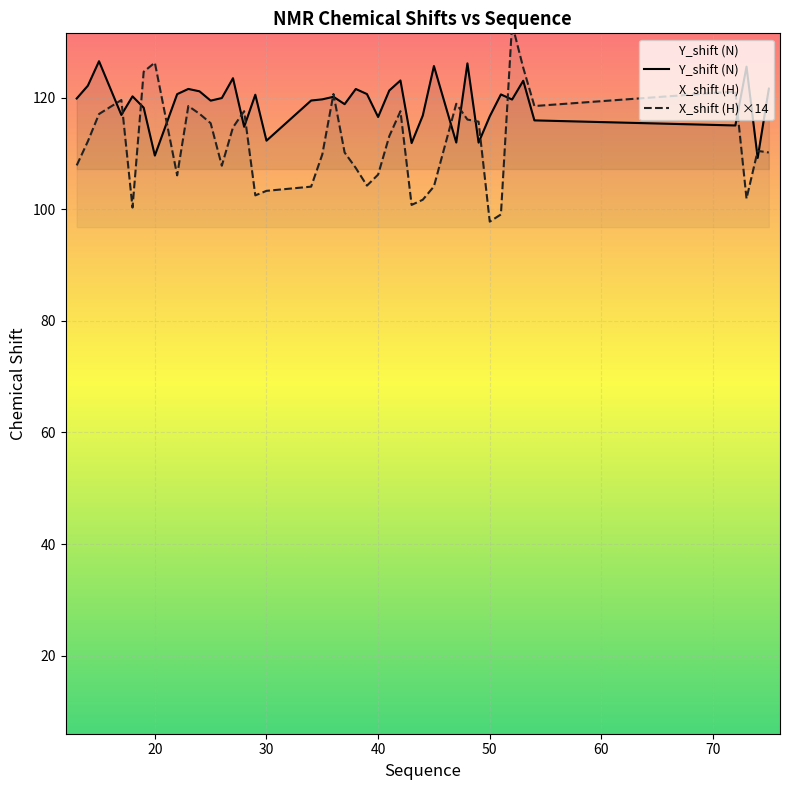

Where is Y_shift nearest to the value 117?

17